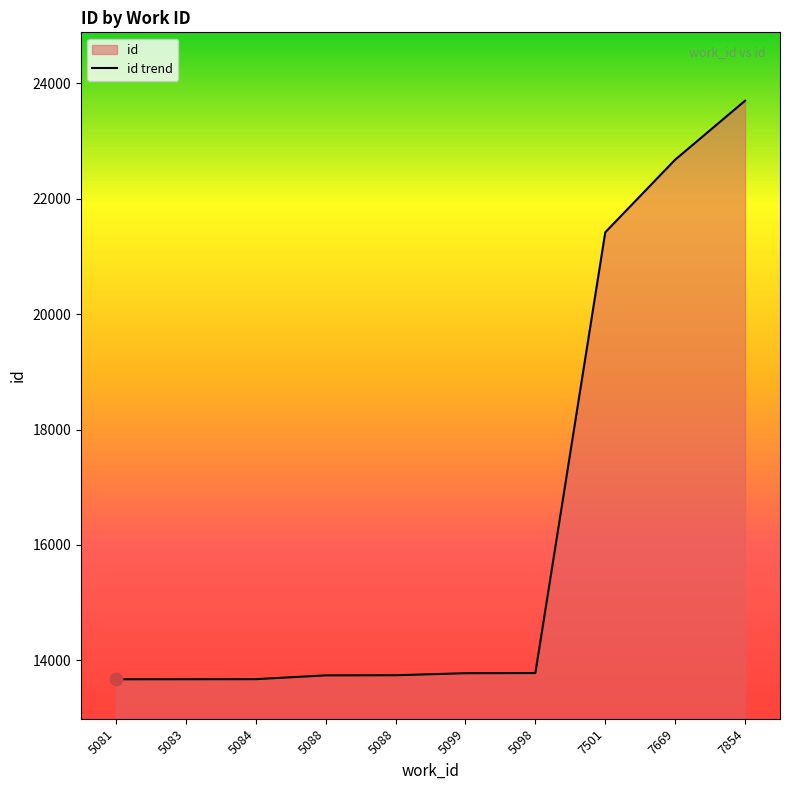

Which has a higher value, 5098 or 5099?

5098